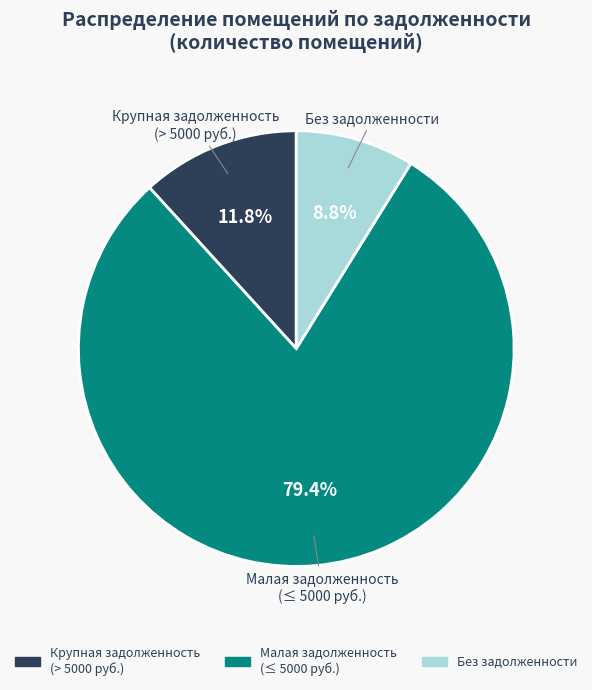

Does any single category account for the majority?

Yes